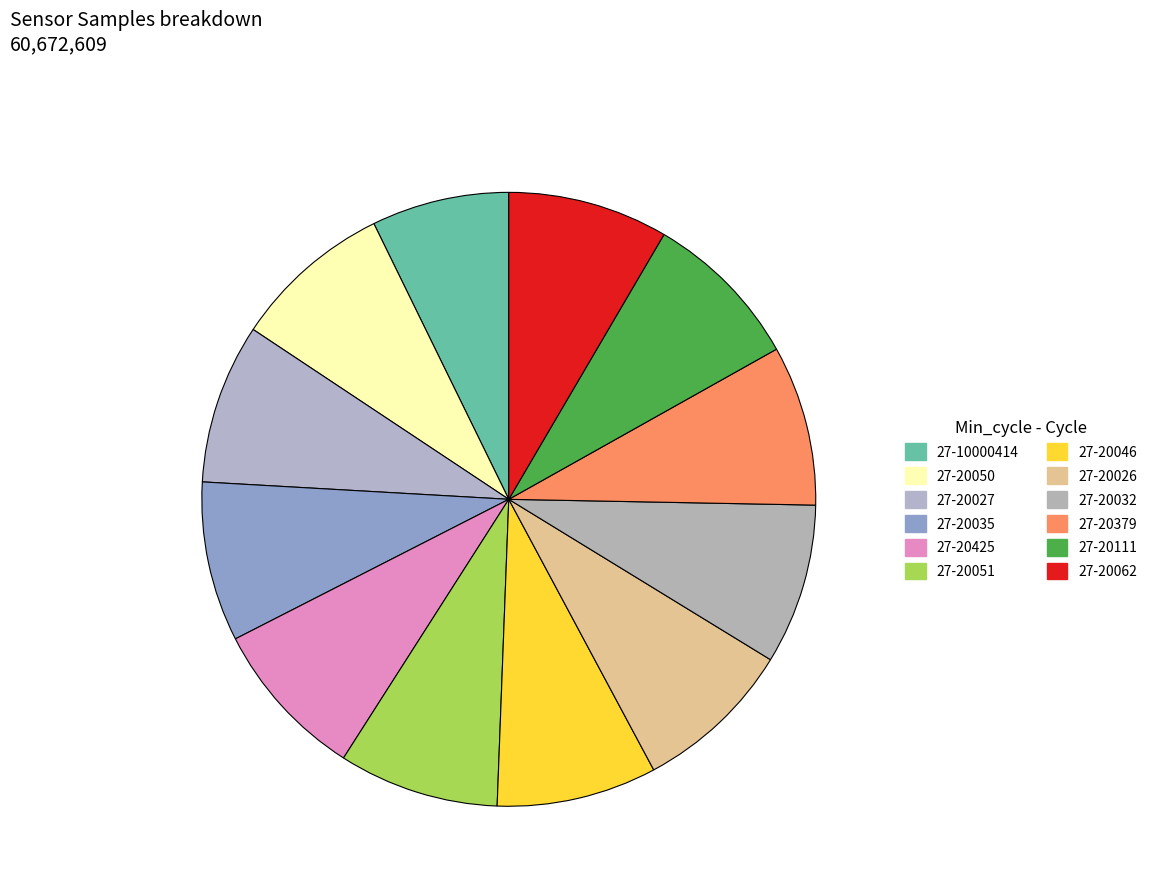

Between 27-20050 and 27-20027, which is larger?

27-20027